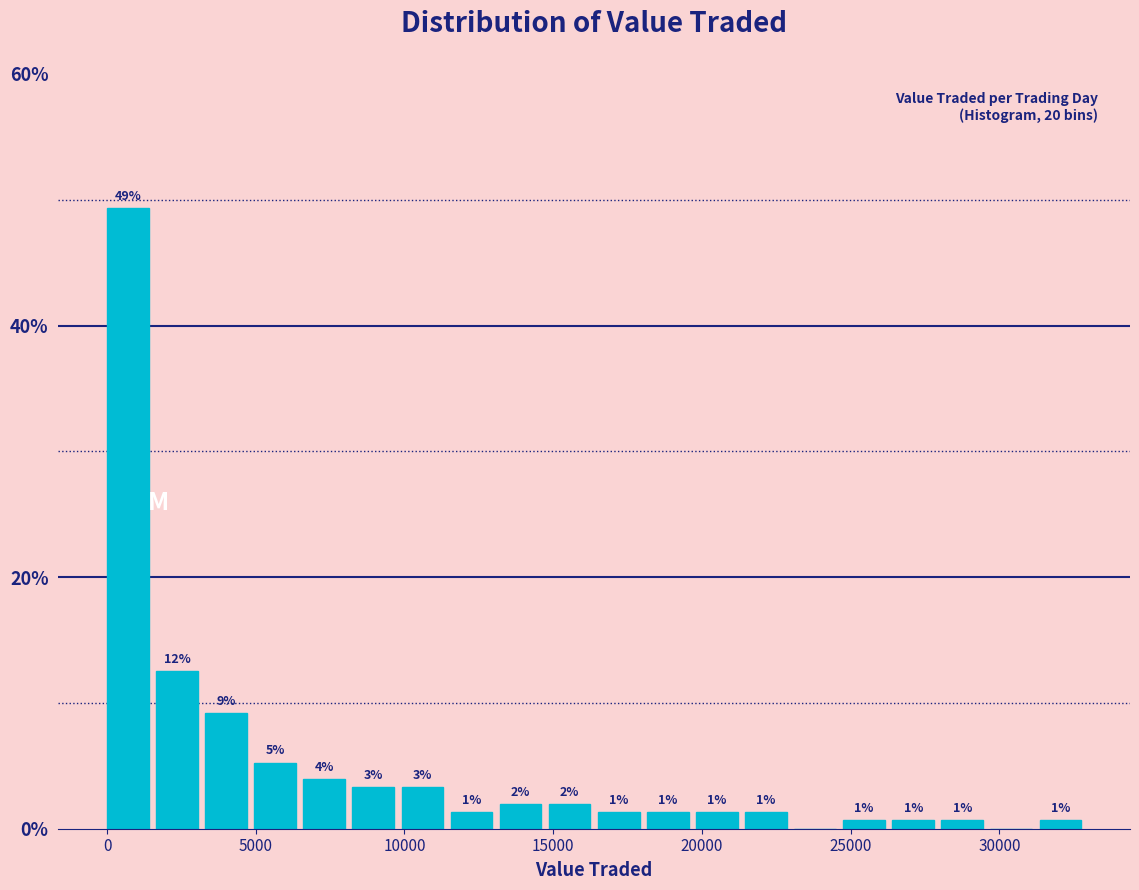

Read against the x-axis, roughly where is the centre of the tallest bar?

500